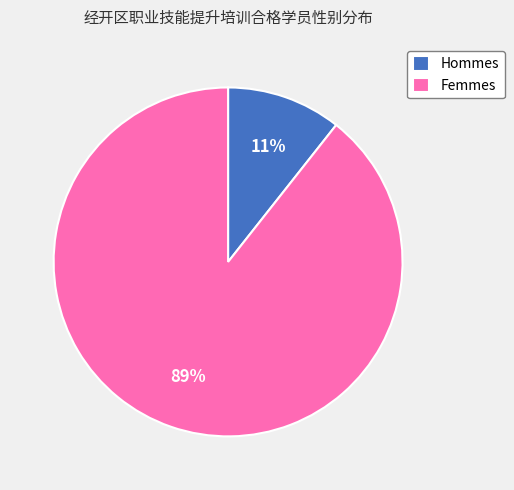

Between Femmes and Hommes, which is larger?

Femmes